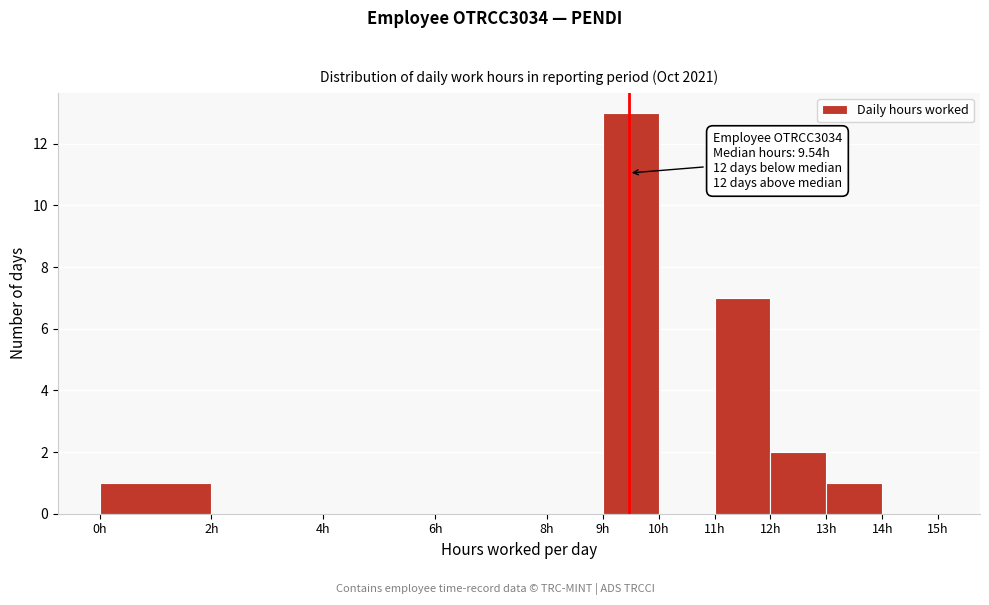

Over which range of the x-axis is the bar tallest?

9 to 10